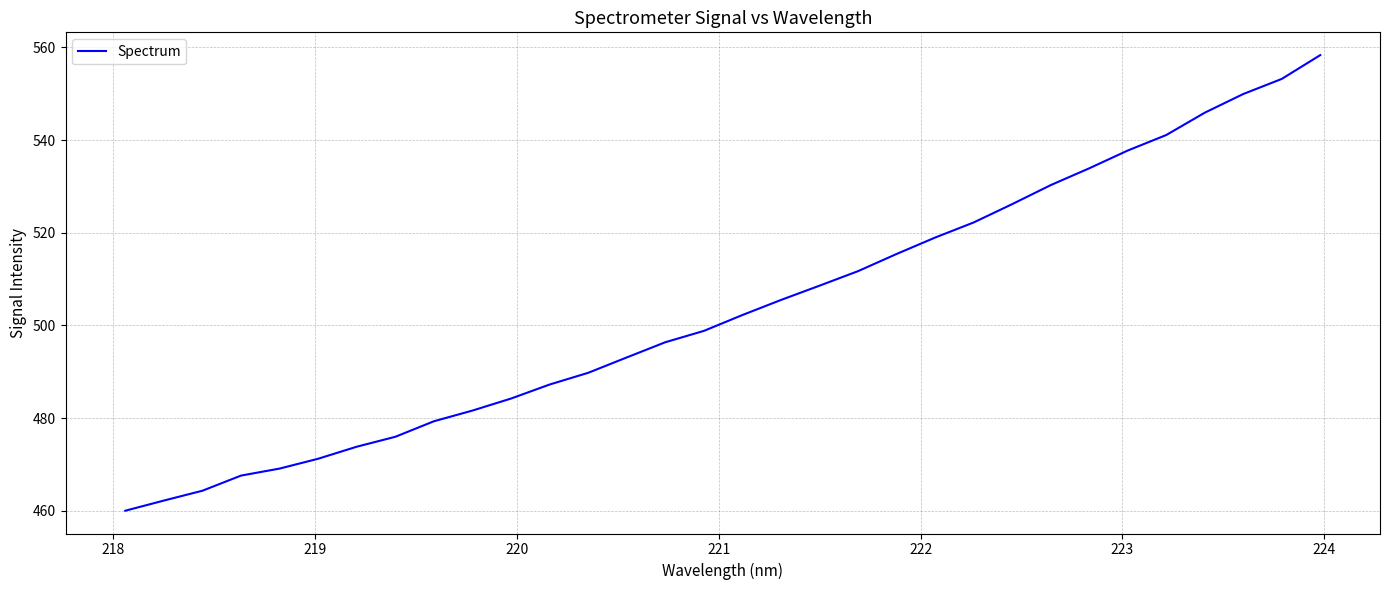

What is the smallest value displayed?

460.0